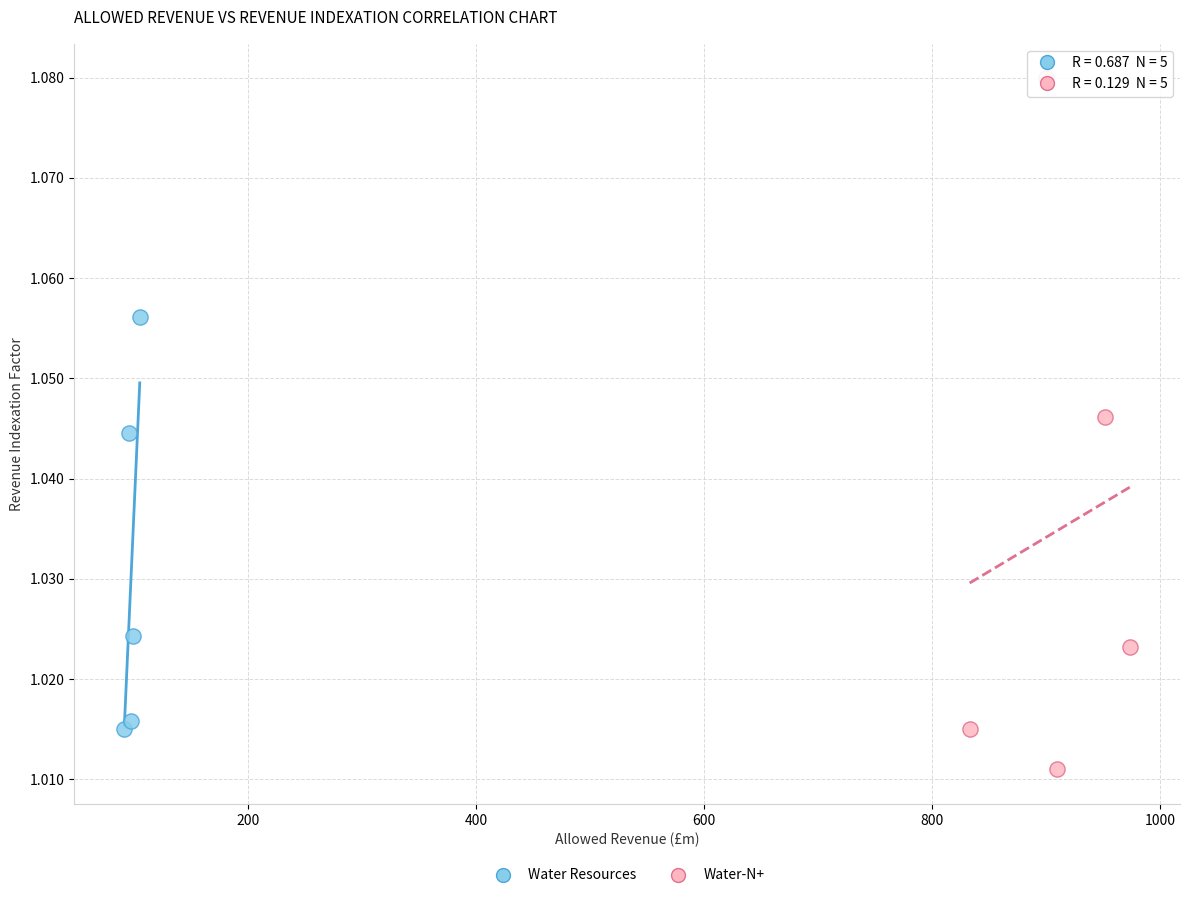

Which series reaches the minimum Y coordinate?

Water-N+